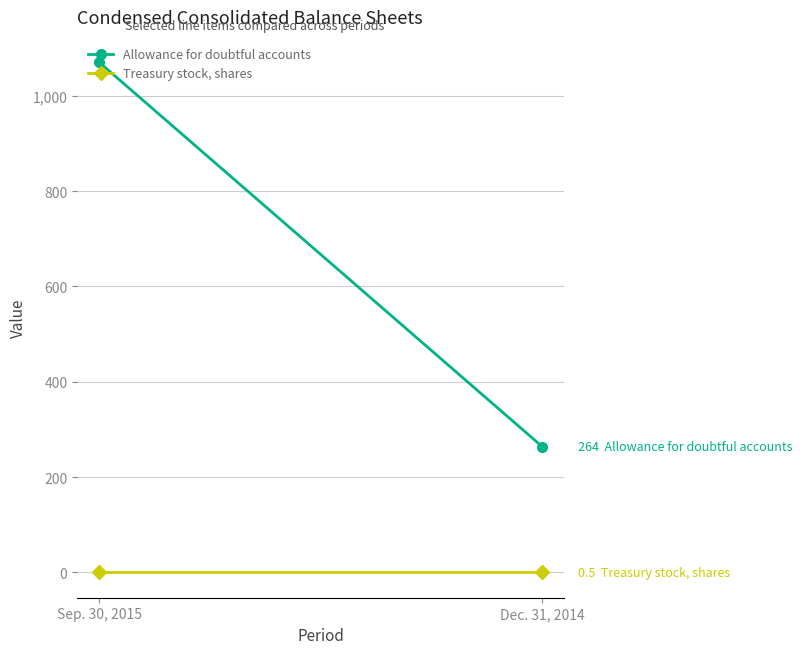

What is the label of the 2nd point from the left?

Dec. 31, 2014